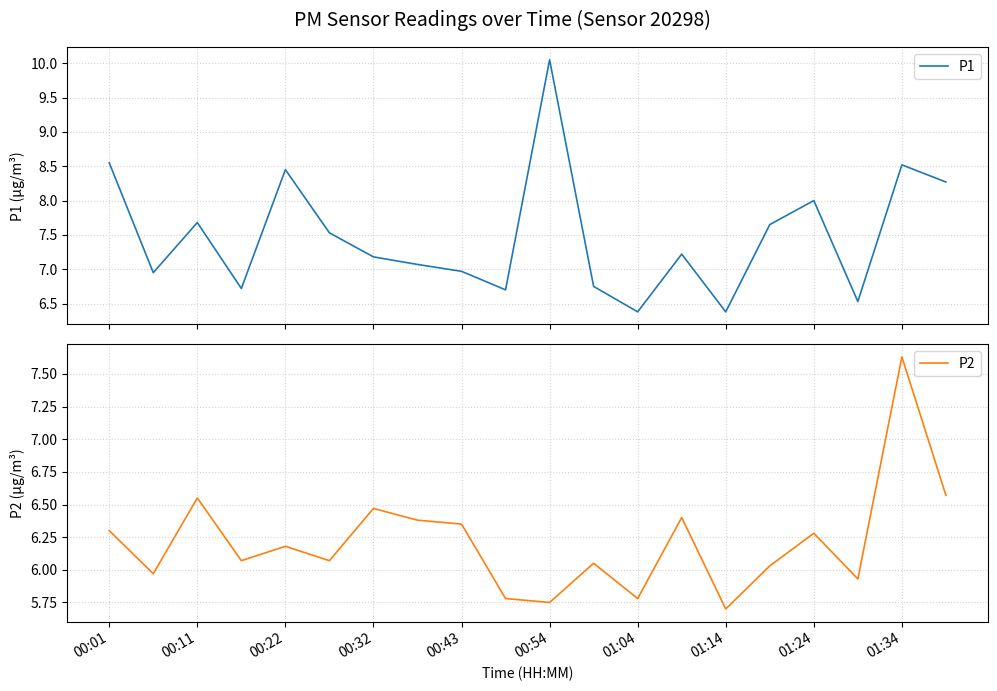

What is the minimum value for P1?

6.4